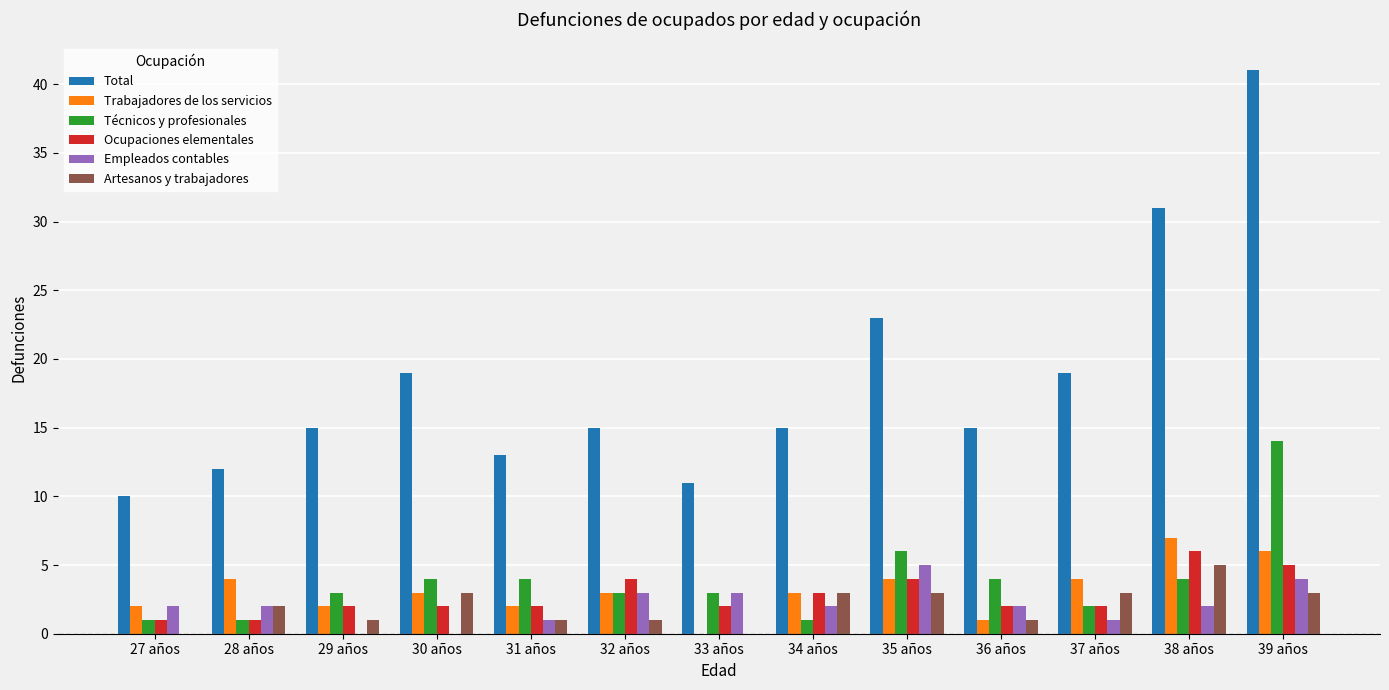

At which category is the sum across all series the highest?

39 años